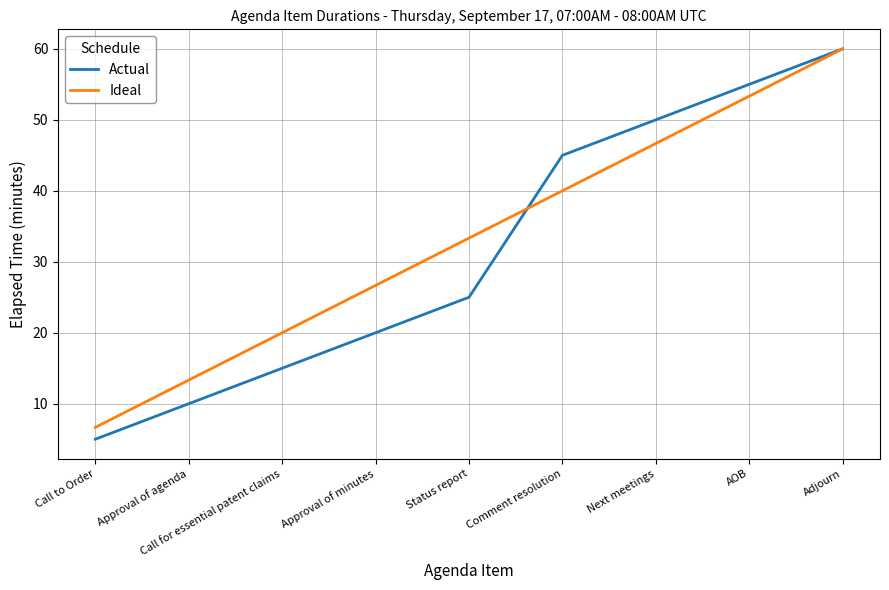

At which category is the sum across all series the highest?

Adjourn